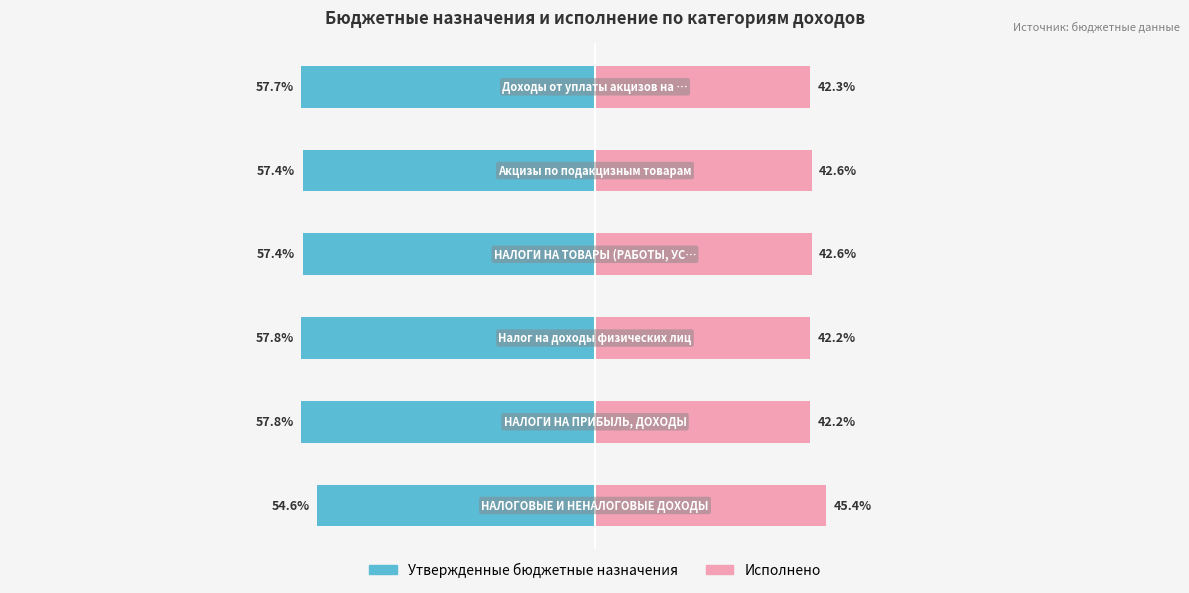

At how many categories does at least one series exceed -7?

6